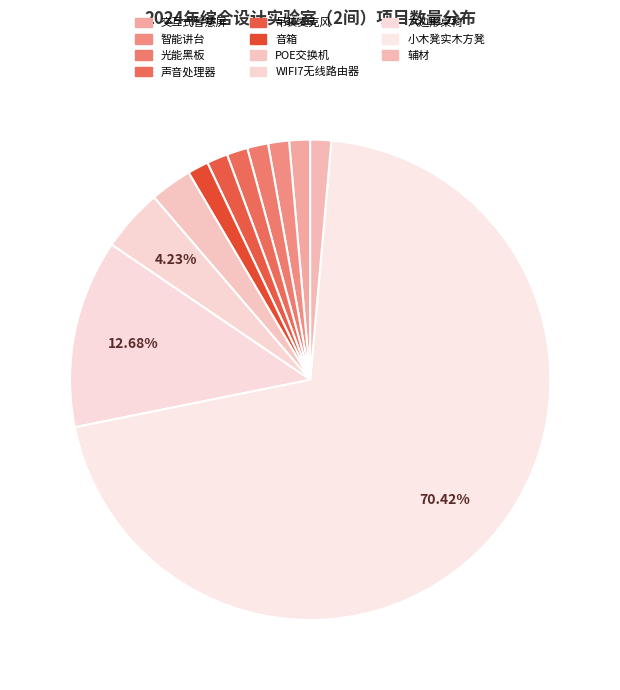

What is the majority slice?

小木凳实木方凳